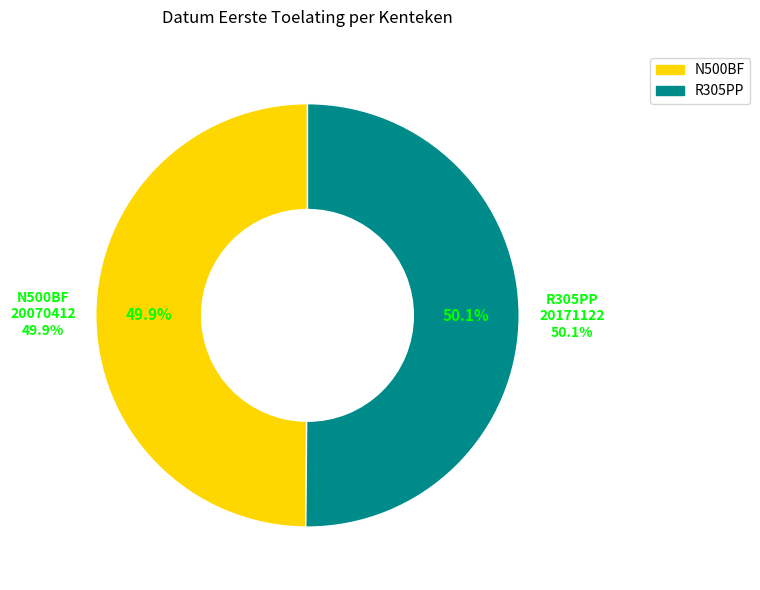

Rank the categories by value from highest to lowest.

R305PP, N500BF